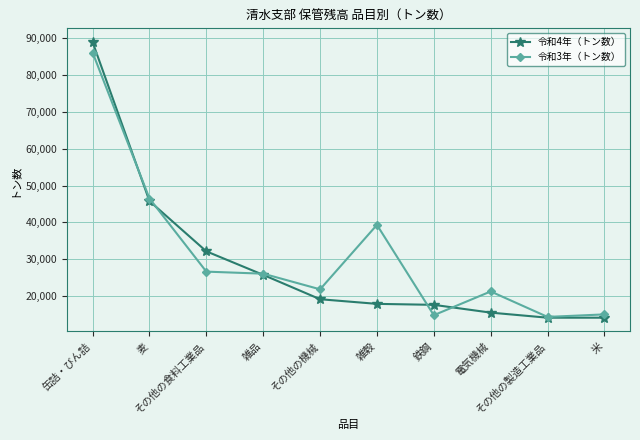

The value of 令和3年（トン数） at 缶詰・びん詰 is 86060. True or false?

True